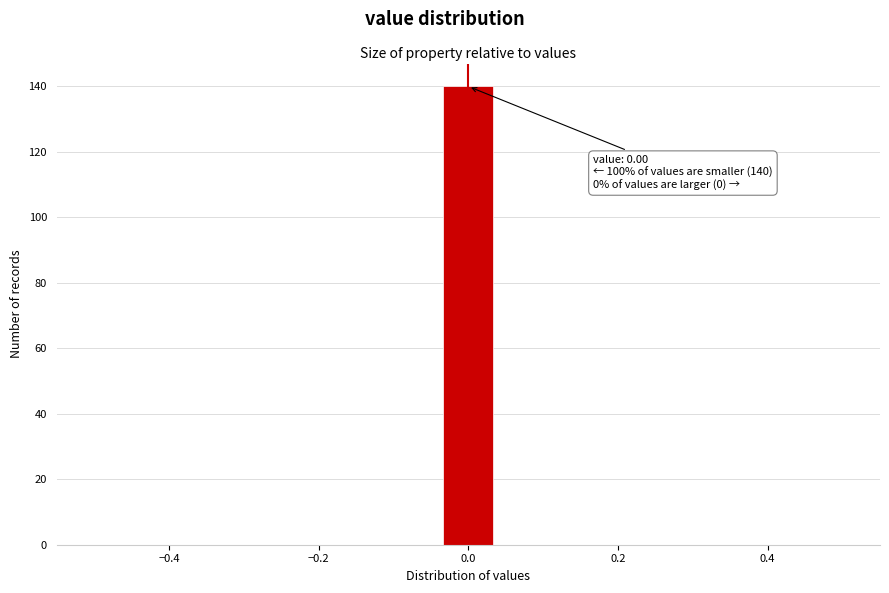

Around what value on the x-axis is the tallest bar? Give the approximate position of its centre, as read against the axis.

0.00